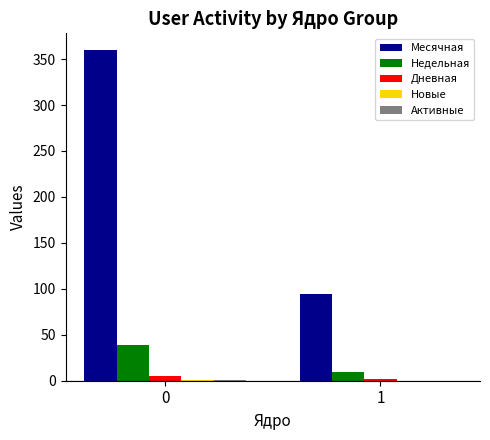

What is the total value across all series at 1?

106